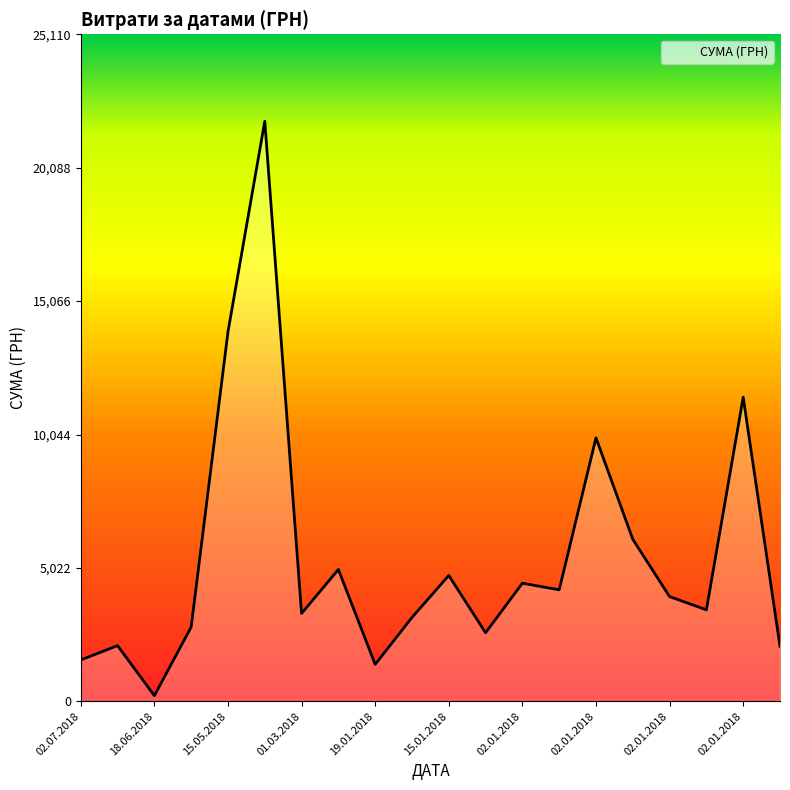

What is the greatest value displayed?

21835.0